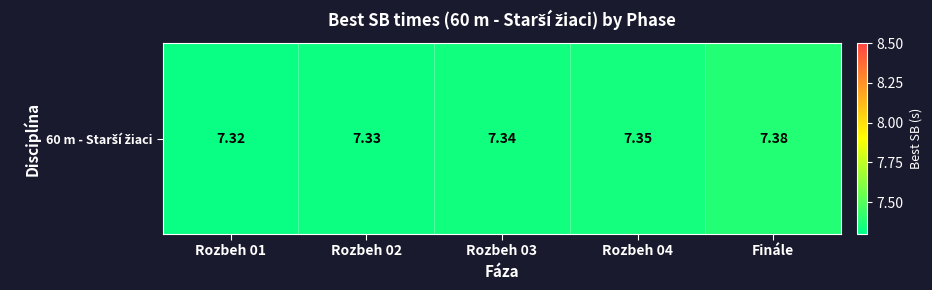

What is the smallest value displayed?

7.3